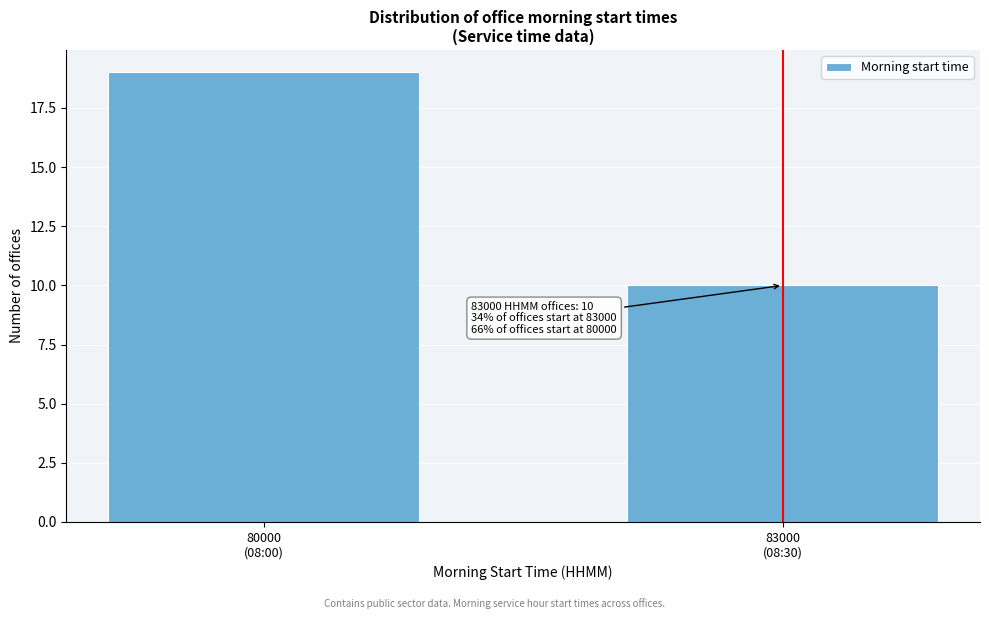

Reading right to left, extract all data points from this chart.

10	19